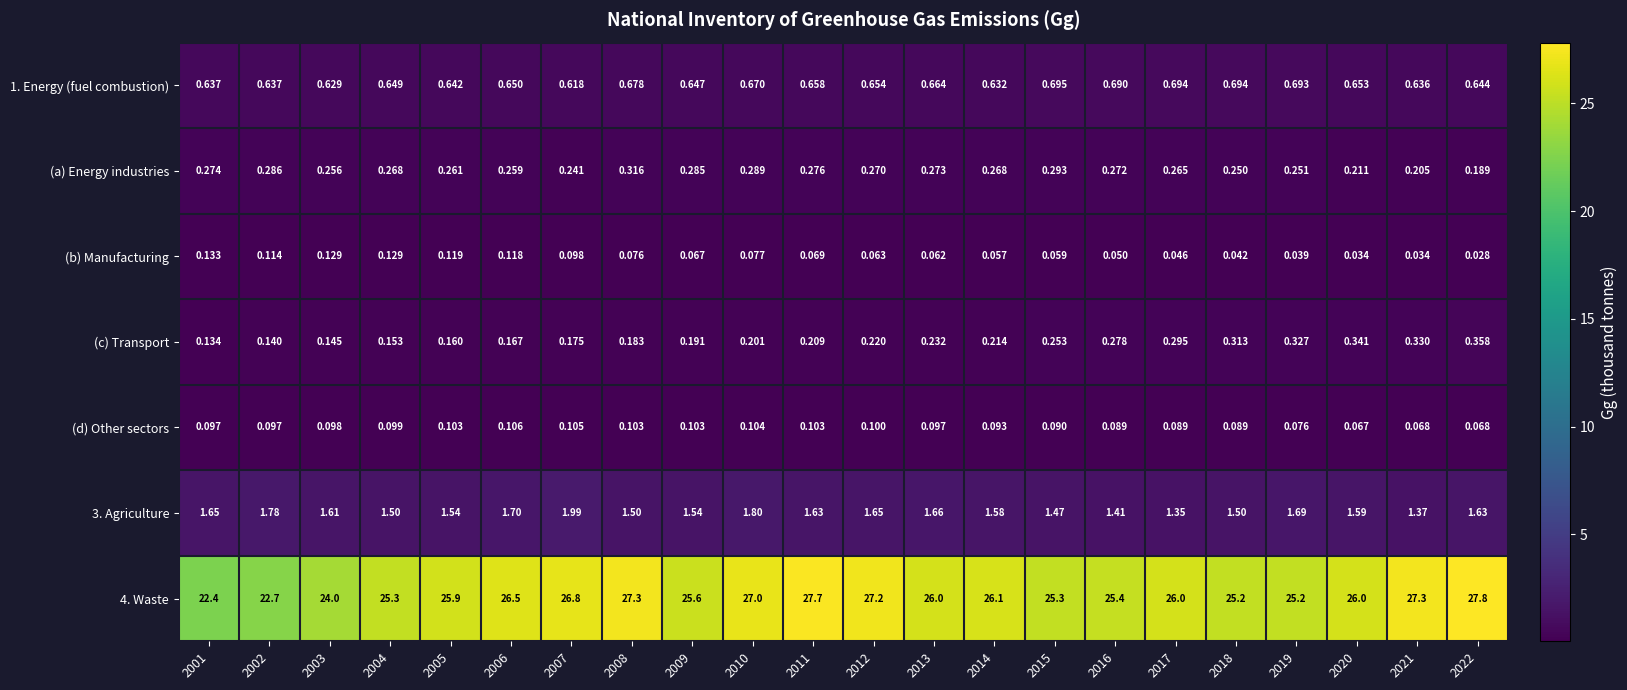

Is the value of (b) Manufacturing at 2001 greater than the value of 3. Agriculture at 2014?

No